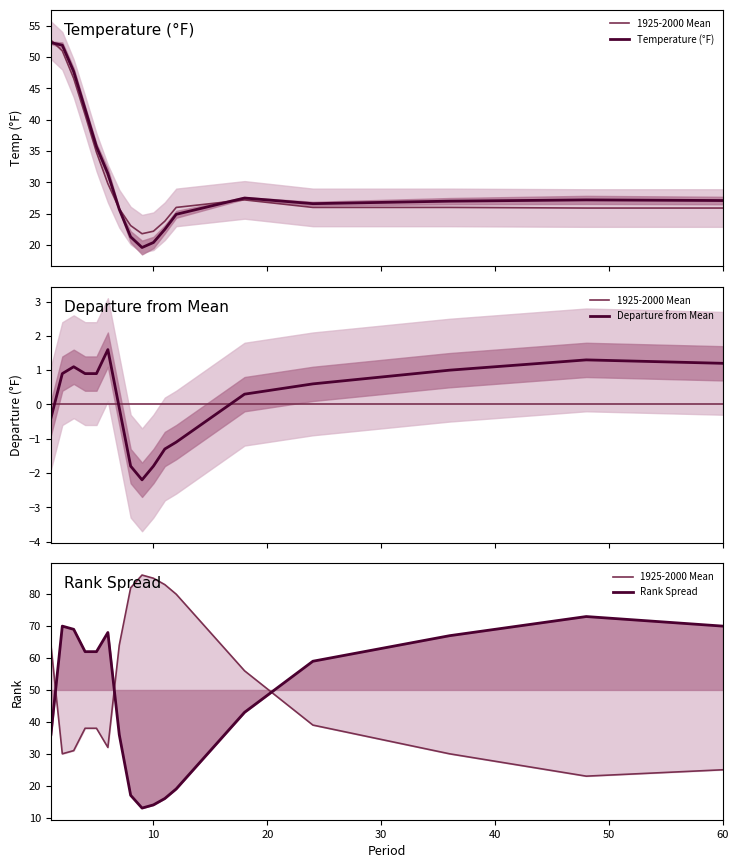

What is the value of the Departure from Mean point at the 14th from the left?

0.6